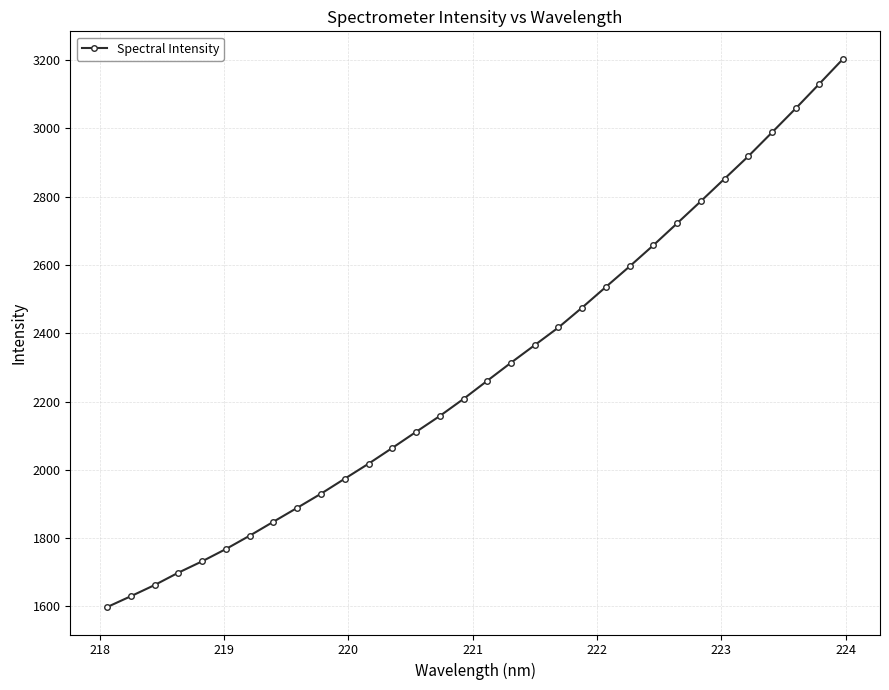

What is the value of the 8th point from the left?

1848.2